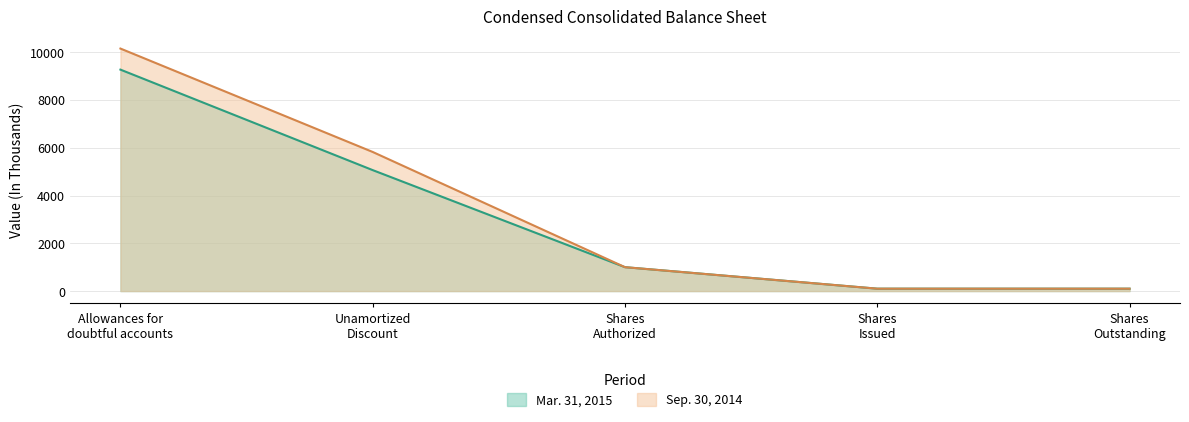

Which category has the highest value in the Mar. 31, 2015 series?

Allowances for
doubtful accounts